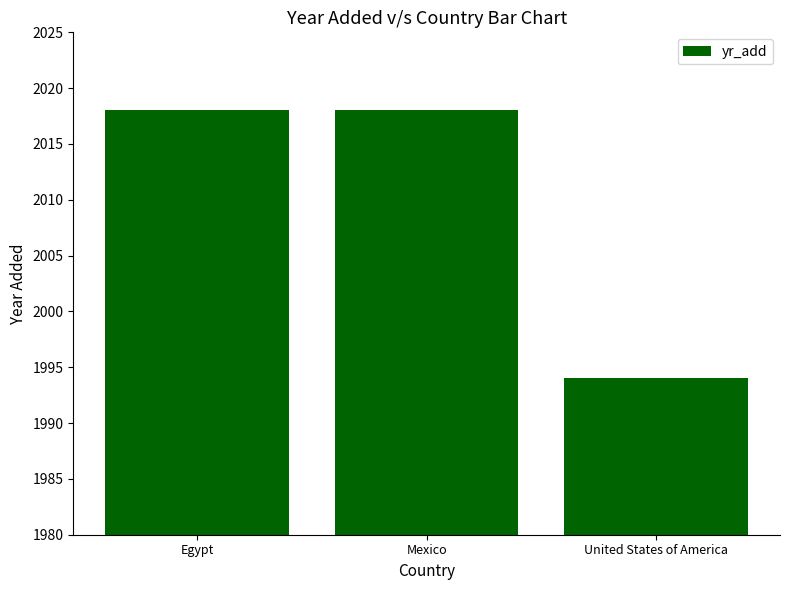

What is the change in value from Mexico to United States of America?

-24